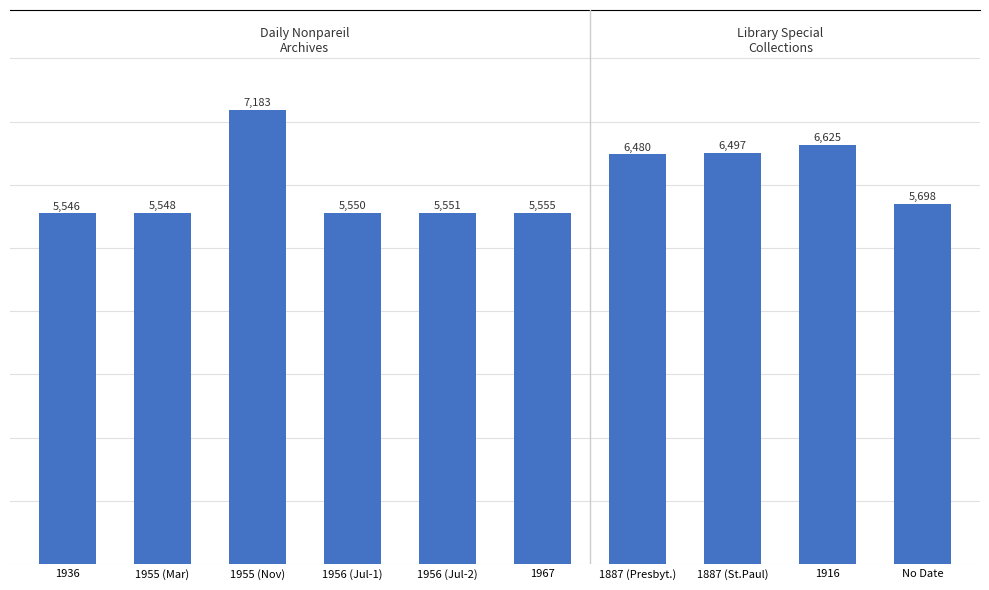

What is the difference between the values at No Date and 1936?

152